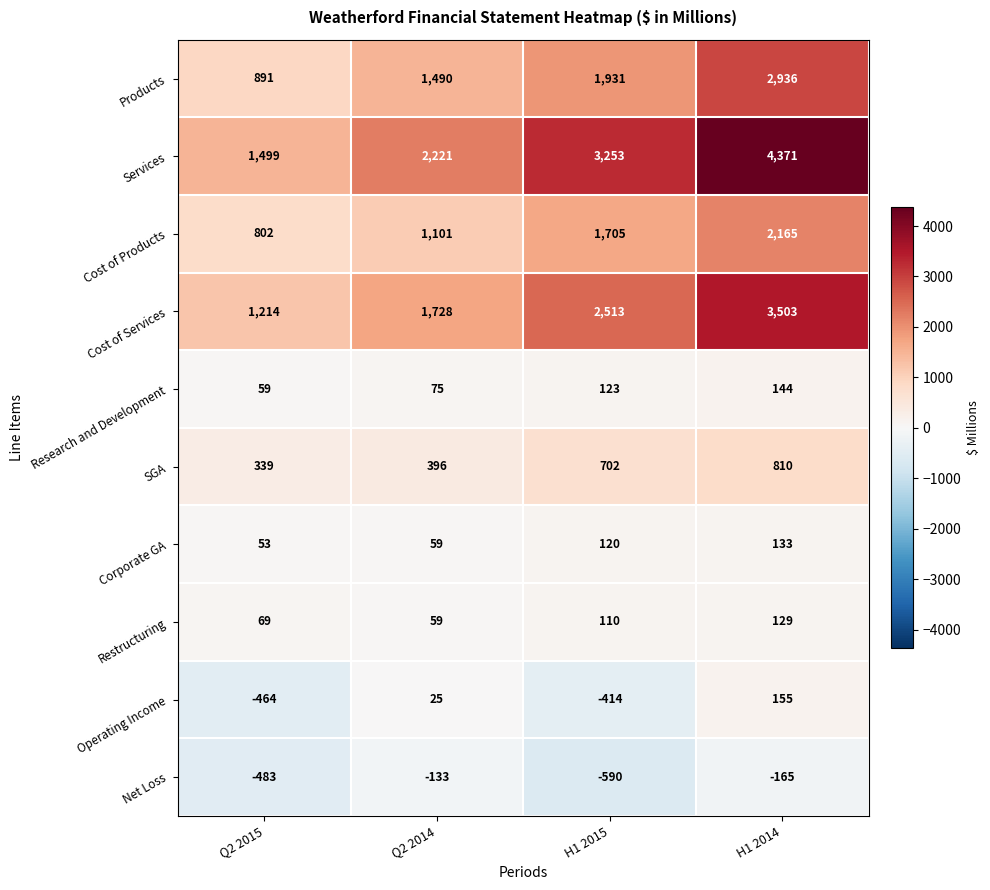

What is the spread (max minus min) of values at Q2 2014?

2354